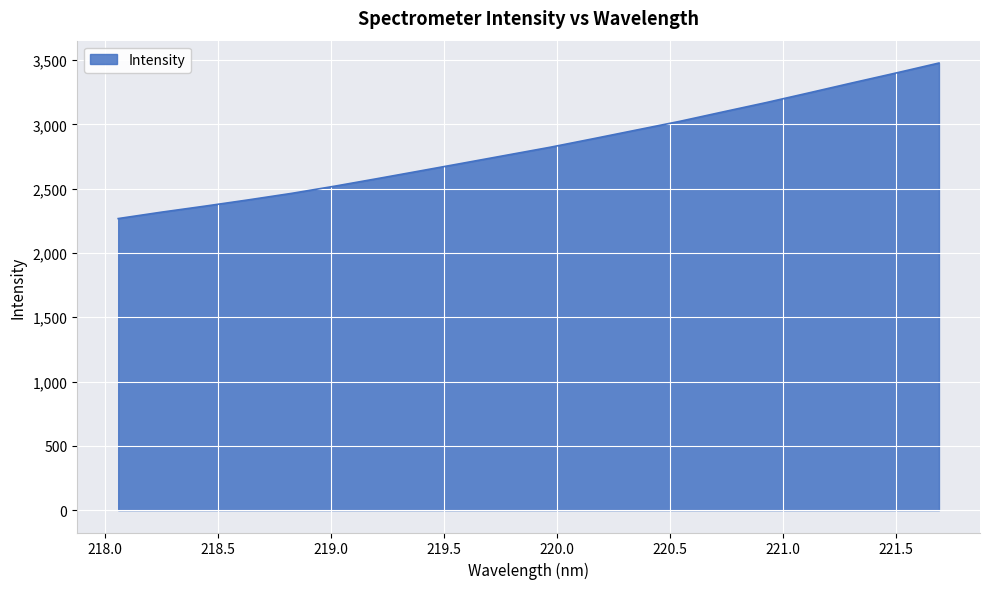

What is the difference between the maximum and minimum values?

1209.7